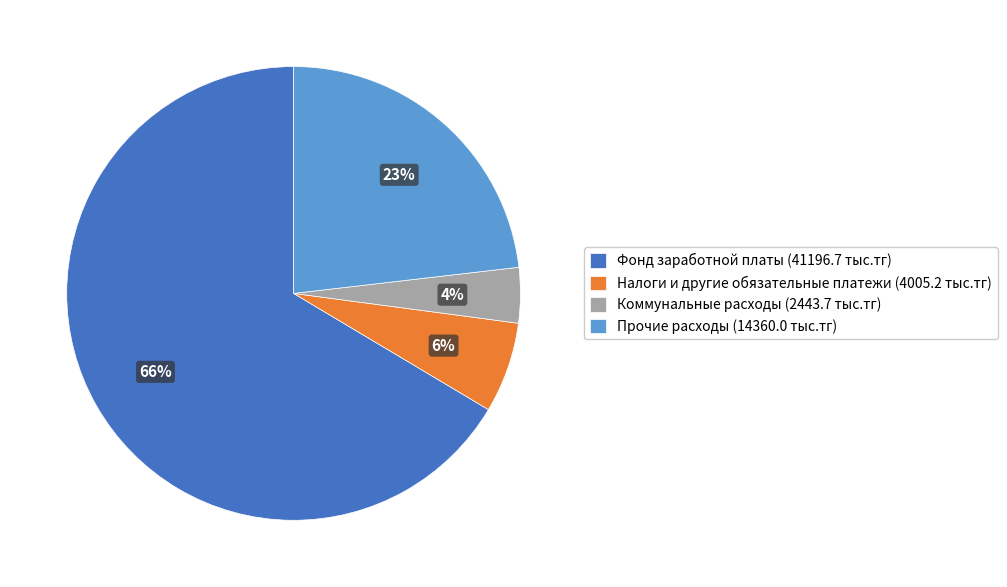

Rank the categories by value from highest to lowest.

Фонд заработной платы (41196.7 тыс.тг), Прочие расходы (14360.0 тыс.тг), Налоги и другие обязательные платежи (4005.2 тыс.тг), Коммунальные расходы (2443.7 тыс.тг)